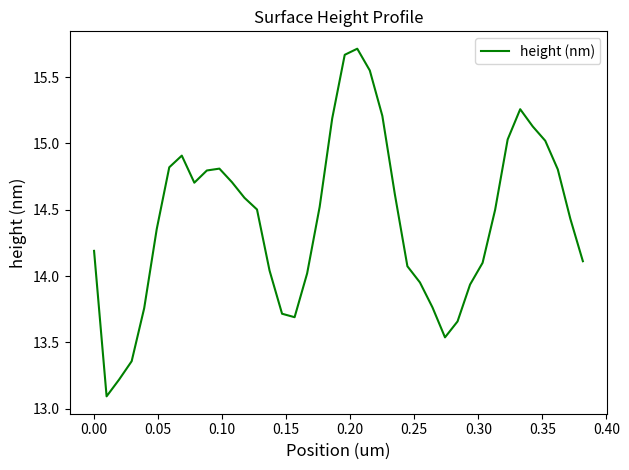

What is the smallest value displayed?

13.1